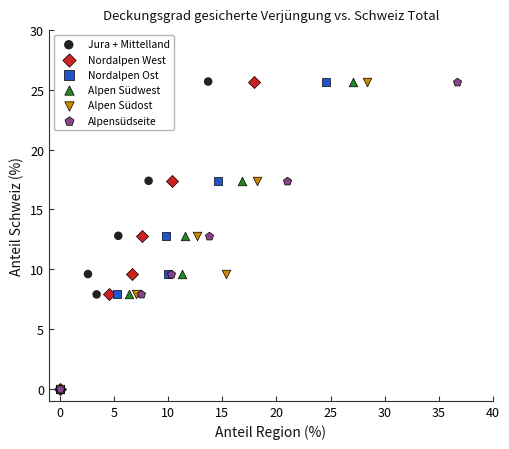

What are all the series names shown in the legend?

Jura + Mittelland, Nordalpen West, Nordalpen Ost, Alpen Südwest, Alpen Südost, Alpensüdseite